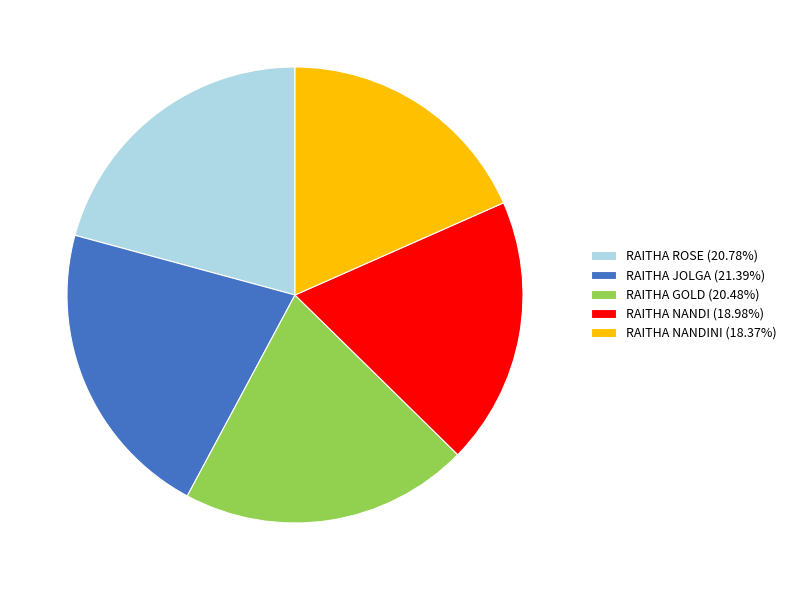

Is the sum of RAITHA NANDINI (18.37%) and RAITHA GOLD (20.48%) greater than half?

No